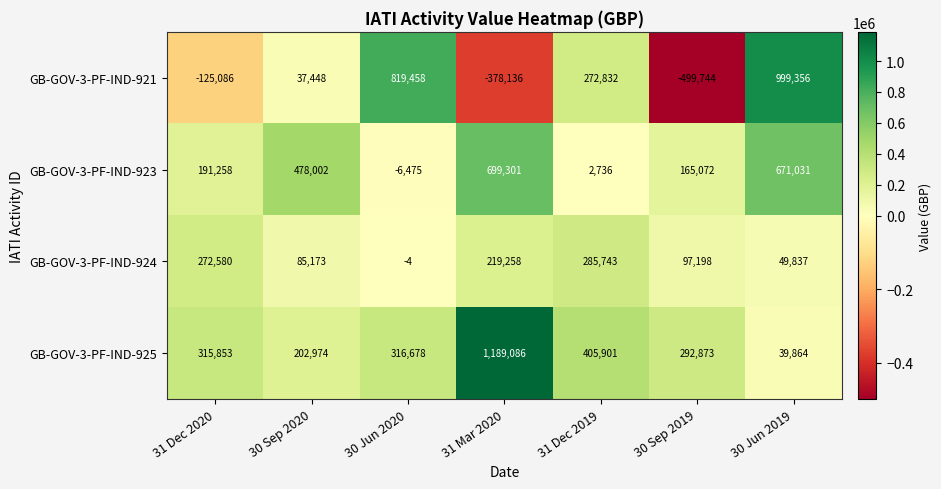

Reading left to right, what are all the values shown in this chart?

GB-GOV-3-PF-IND-921: -125086	37448	819458	-378136	272832	-499744	999356
GB-GOV-3-PF-IND-923: 191258	478002	-6475	699301	2736	165072	671031
GB-GOV-3-PF-IND-924: 272580	85173	-4	219258	285743	97198	49837
GB-GOV-3-PF-IND-925: 315853	202974	316678	1189086	405901	292873	39864